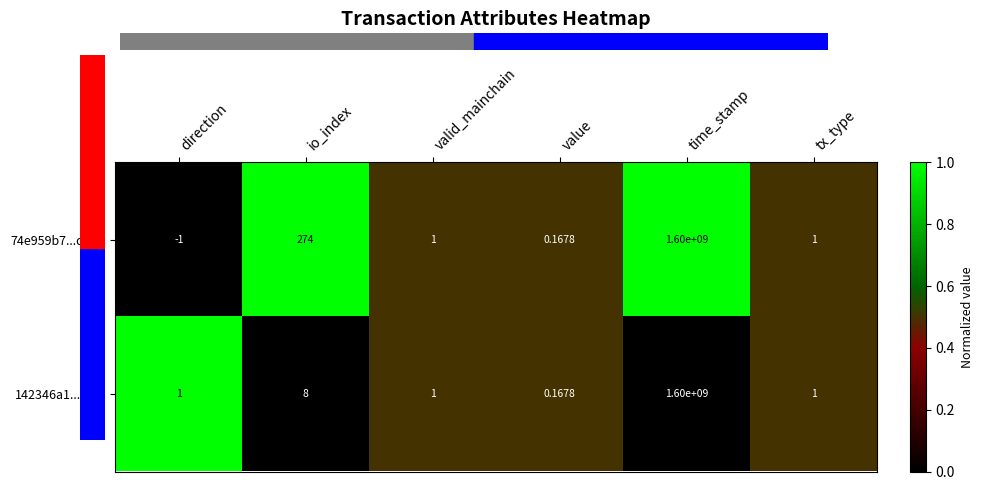

Between direction and tx_type, which series saw the biggest shift?

74e959b7...d3d5